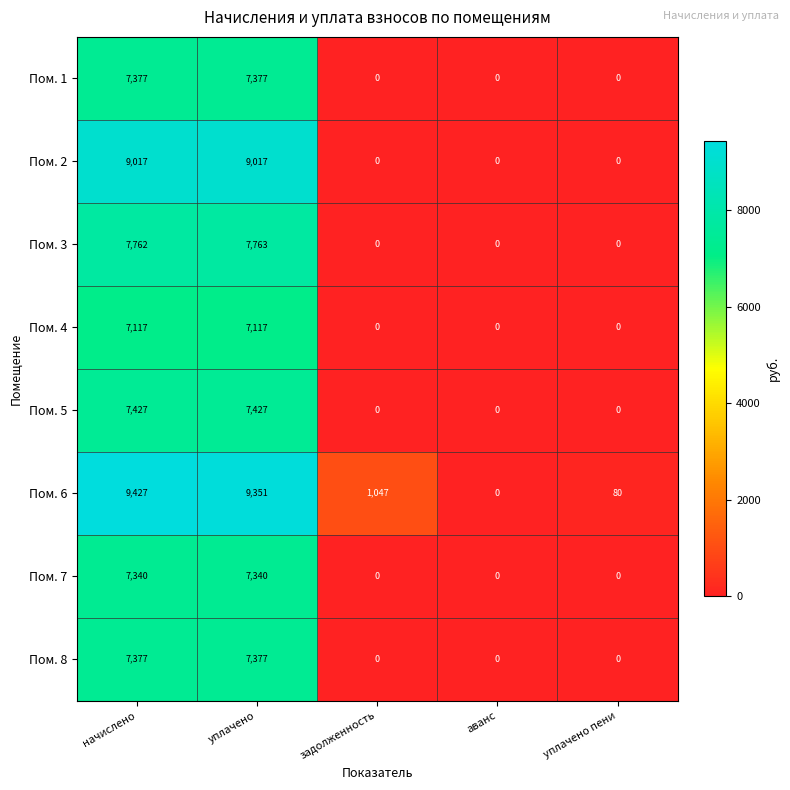

What is the total value across all series at начислено?

62844